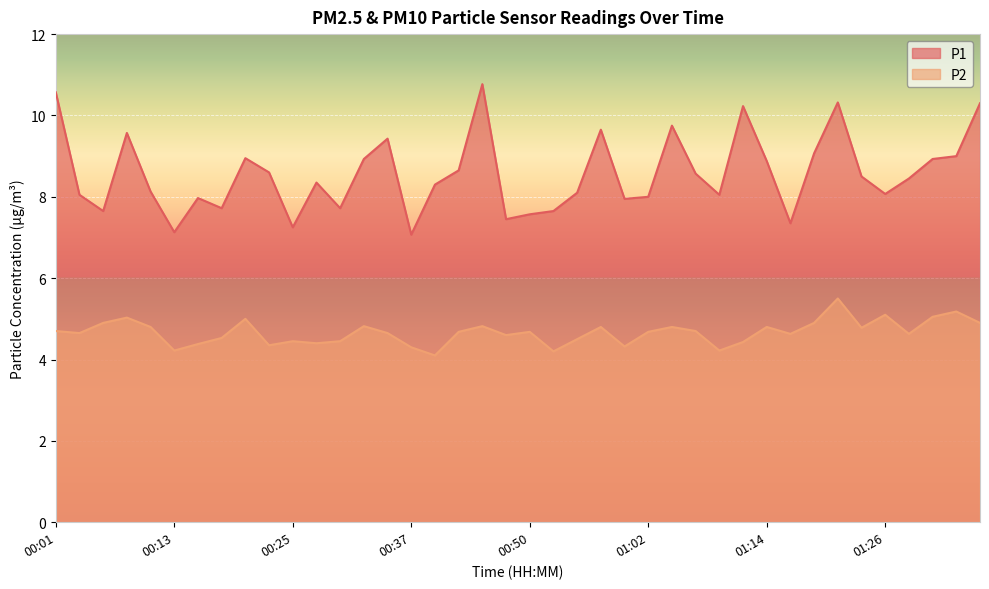

The value of P2 at 01:36 is 4.9. True or false?

True